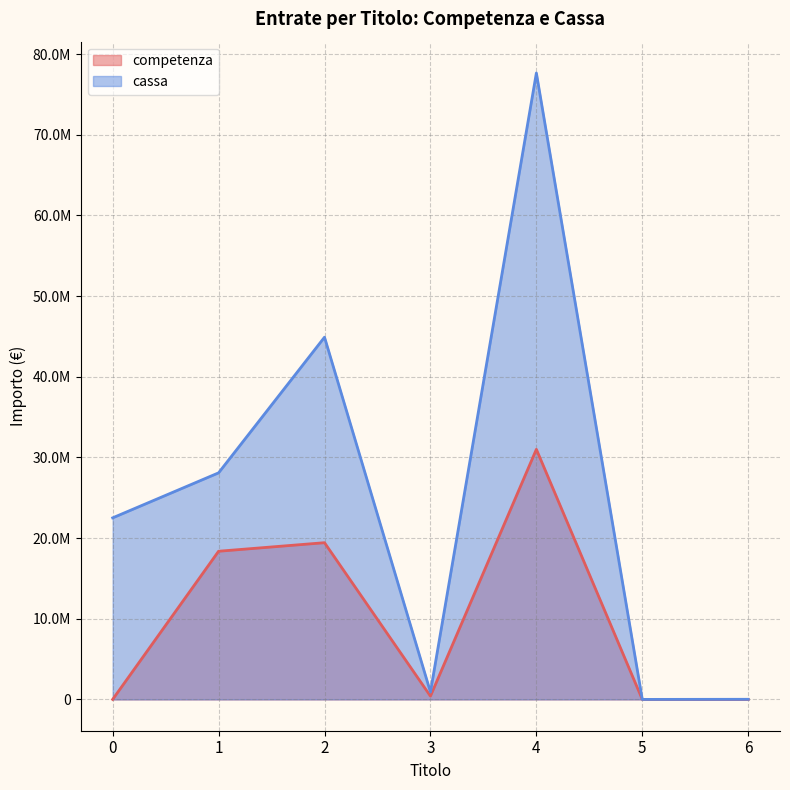

Is it true that competenza equals 11534527.6 at 6?

False